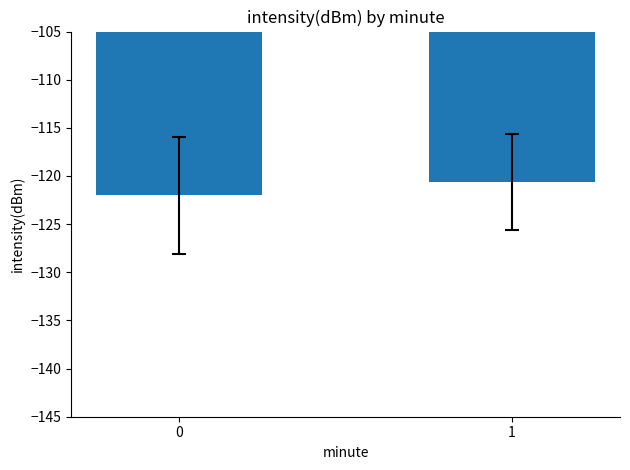

What is the average value?

-121.3